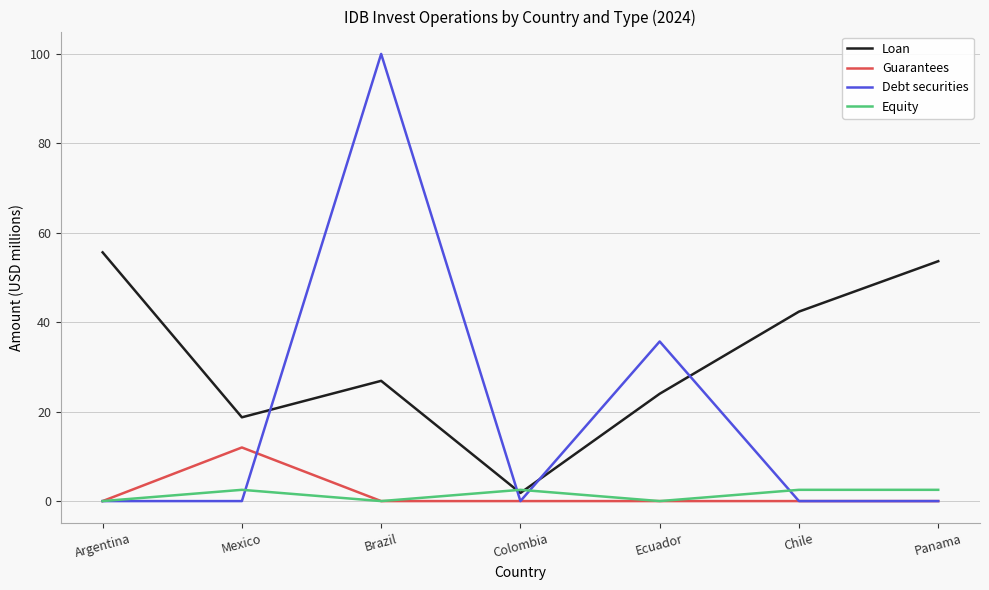

At which label is Debt securities closest to 50?

Ecuador